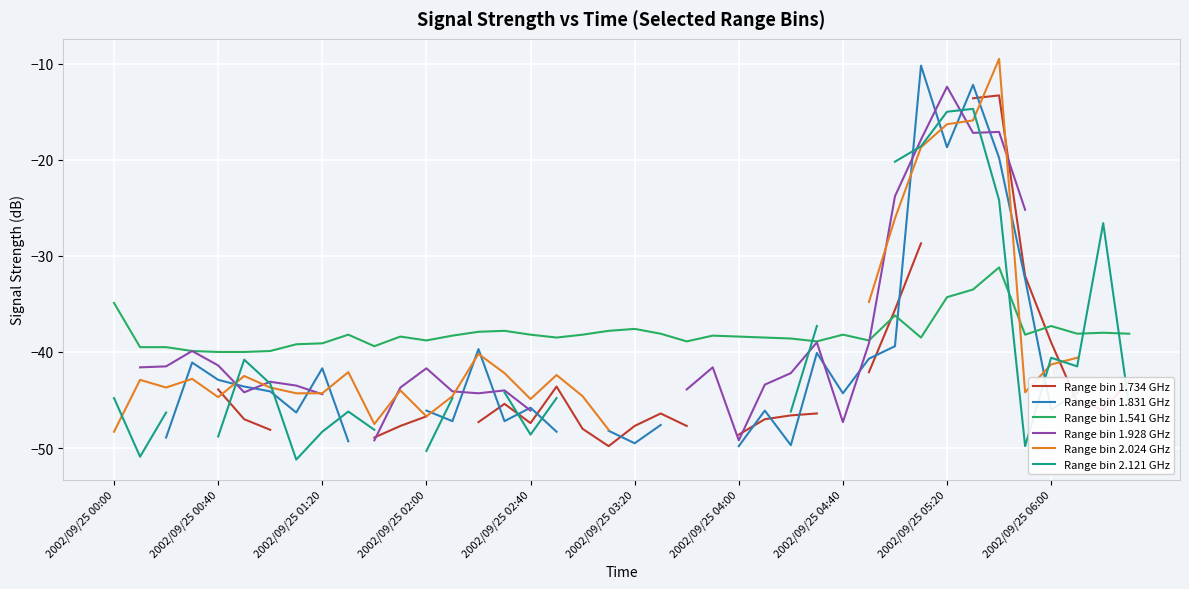

What is the lowest value of the Range bin 1.541 GHz series?

-40.0